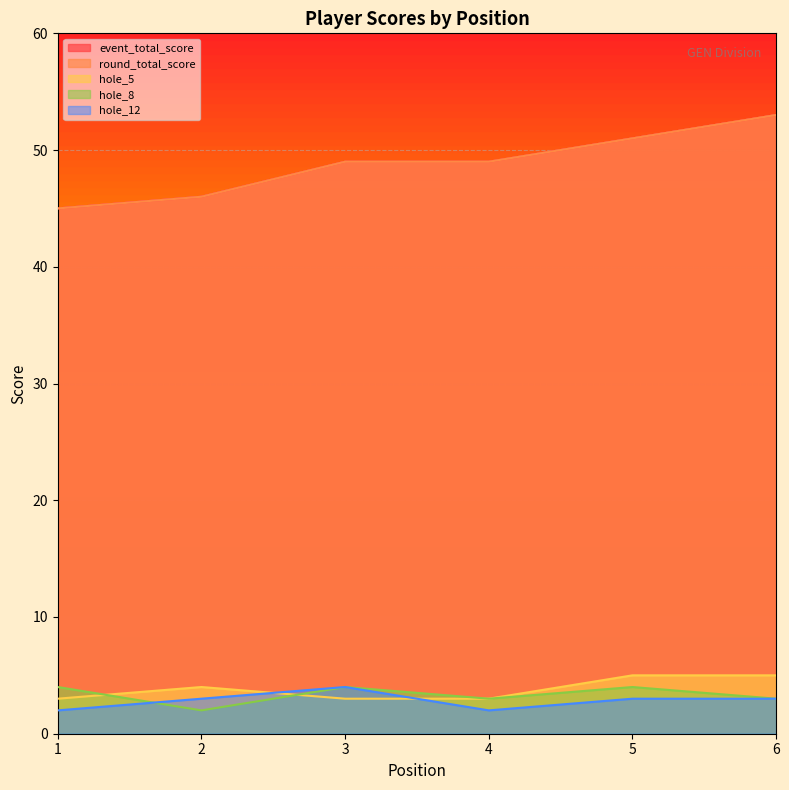

At which category is the sum across all series the highest?

6